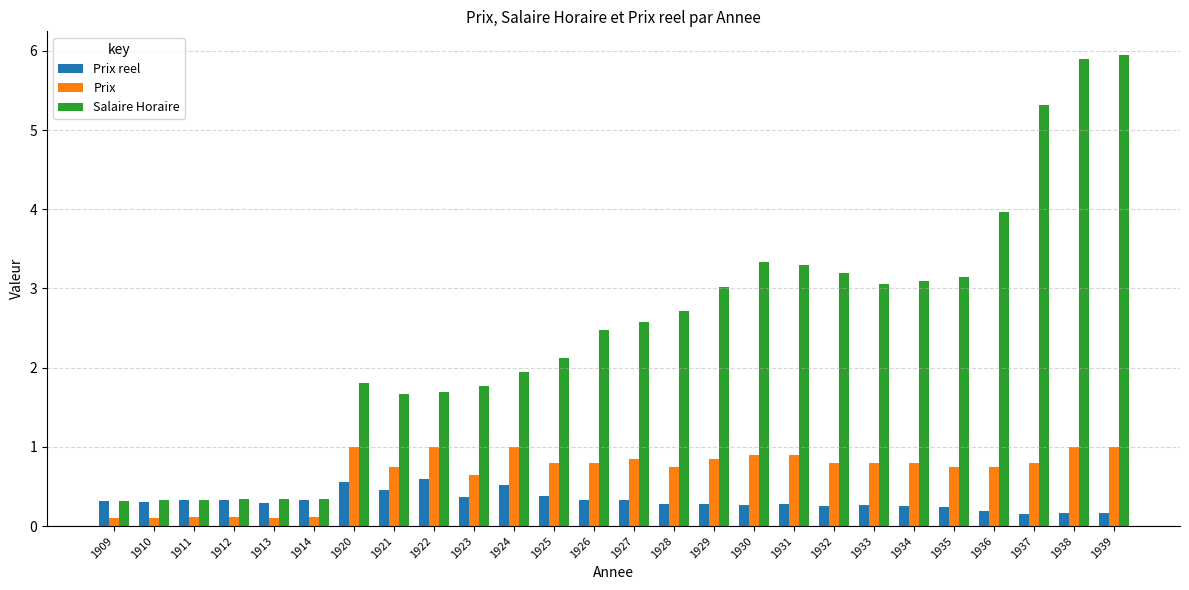

What is the total value across all series at 1922?

3.3